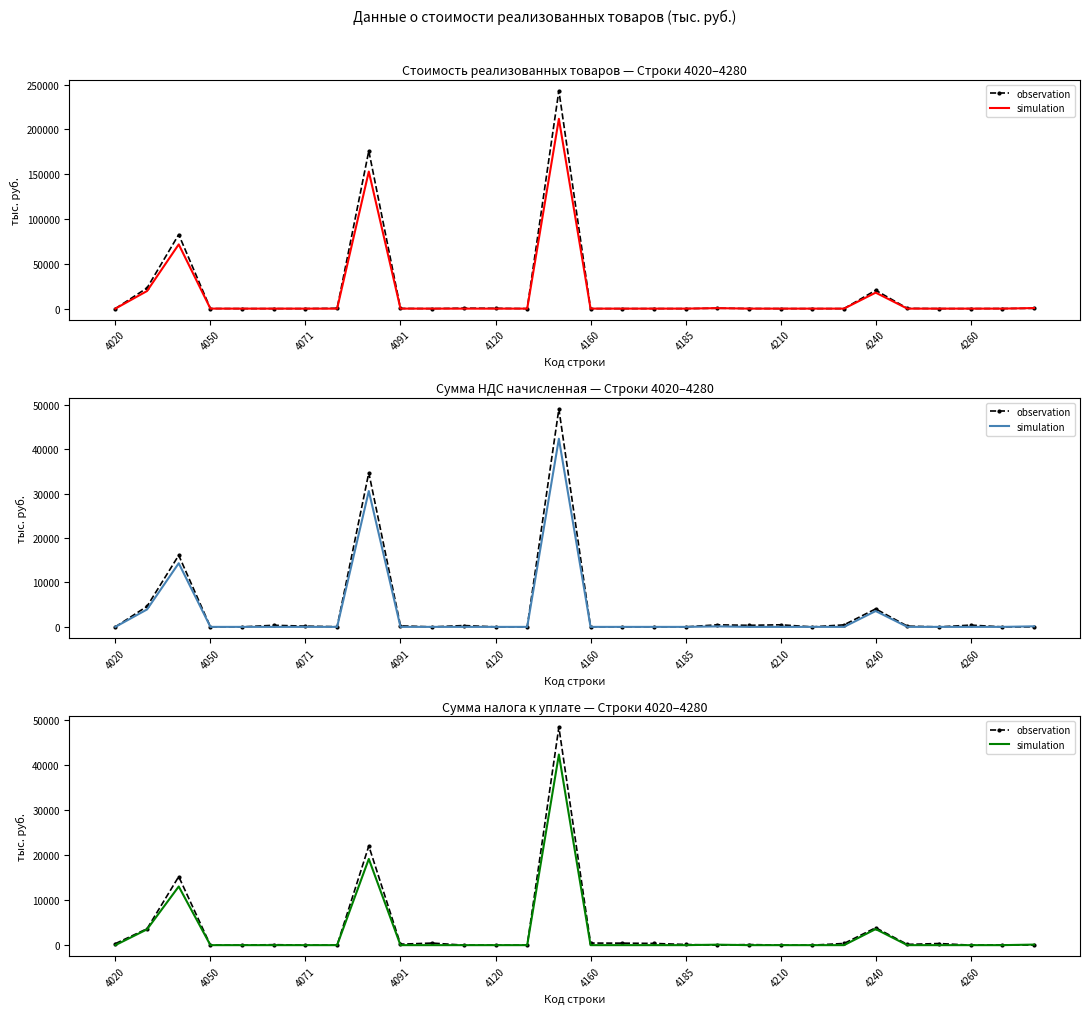

Does the chart have visible grid lines?

No